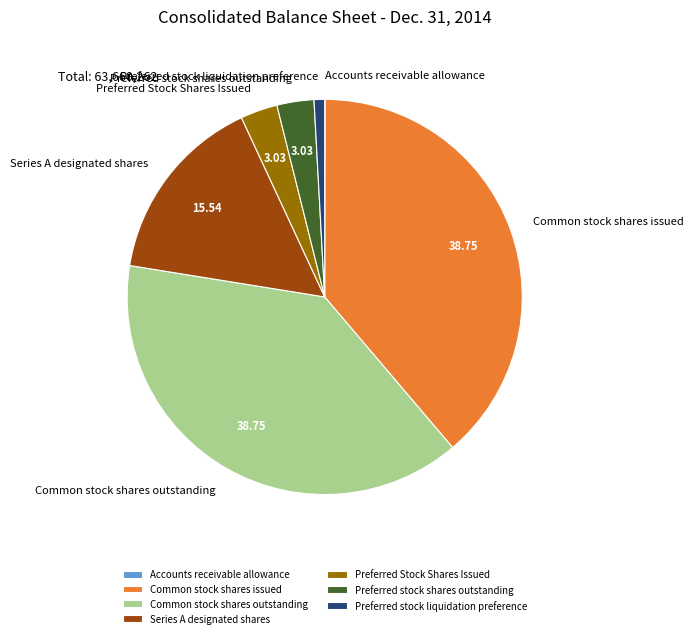

Combined, do Common stock shares issued and Preferred Stock Shares Issued account for over 50%?

No